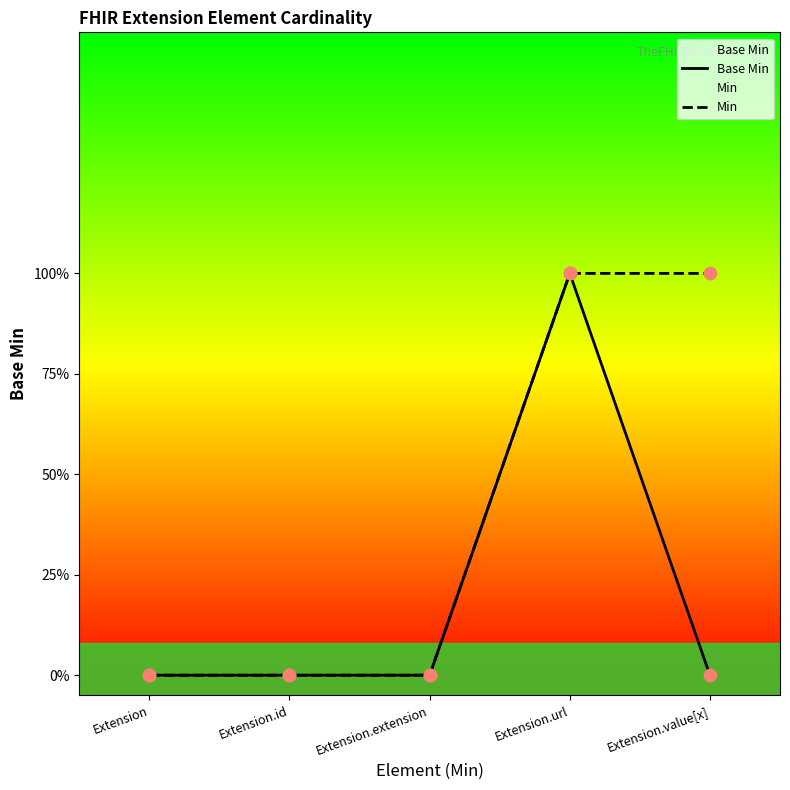

At which category is the sum across all series the highest?

Extension.url